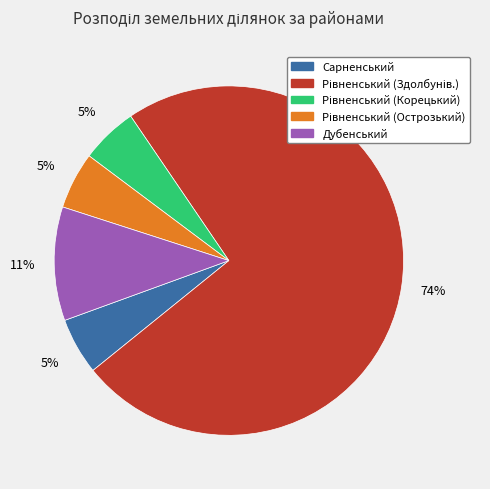

Is there any slice that represents more than half of the pie?

Yes